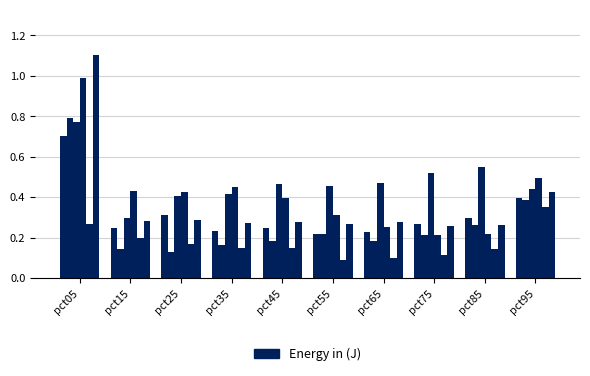

Reading left to right, list all the values displayed in this chart.

Jan: 0.7	0.2	0.3	0.2	0.2	0.2	0.2	0.3	0.3	0.4
Feb: 0.8	0.1	0.1	0.2	0.2	0.2	0.2	0.2	0.3	0.4
Mar: 0.8	0.3	0.4	0.4	0.5	0.5	0.5	0.5	0.5	0.4
Apr: 1.0	0.4	0.4	0.5	0.4	0.3	0.3	0.2	0.2	0.5
May: 0.3	0.2	0.2	0.1	0.1	0.1	0.1	0.1	0.1	0.4
Jun: 1.1	0.3	0.3	0.3	0.3	0.3	0.3	0.3	0.3	0.4